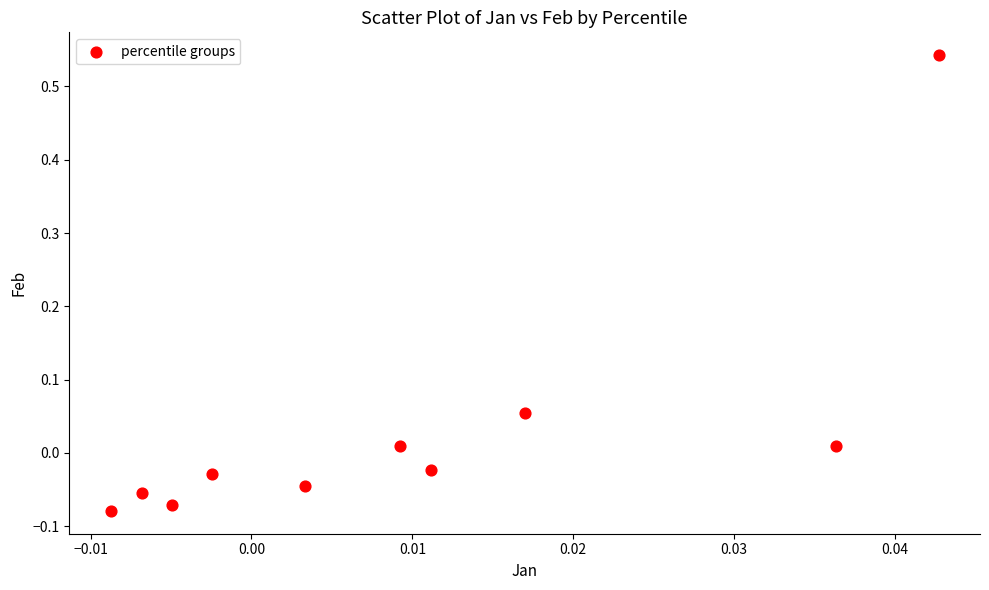

What is the range of Y values (max minus min)?

0.6